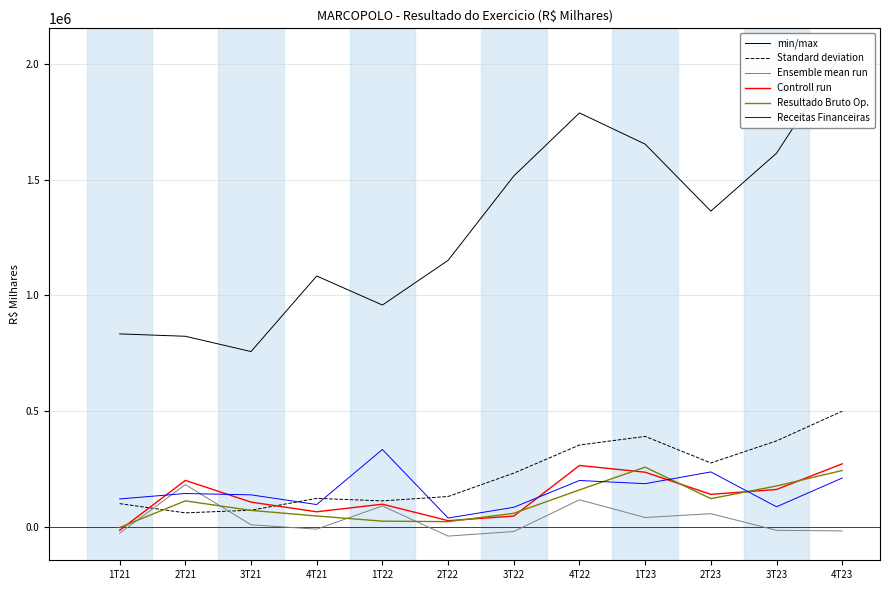

What is the difference between the Standard deviation values at 4T23 and 4T22?

146269